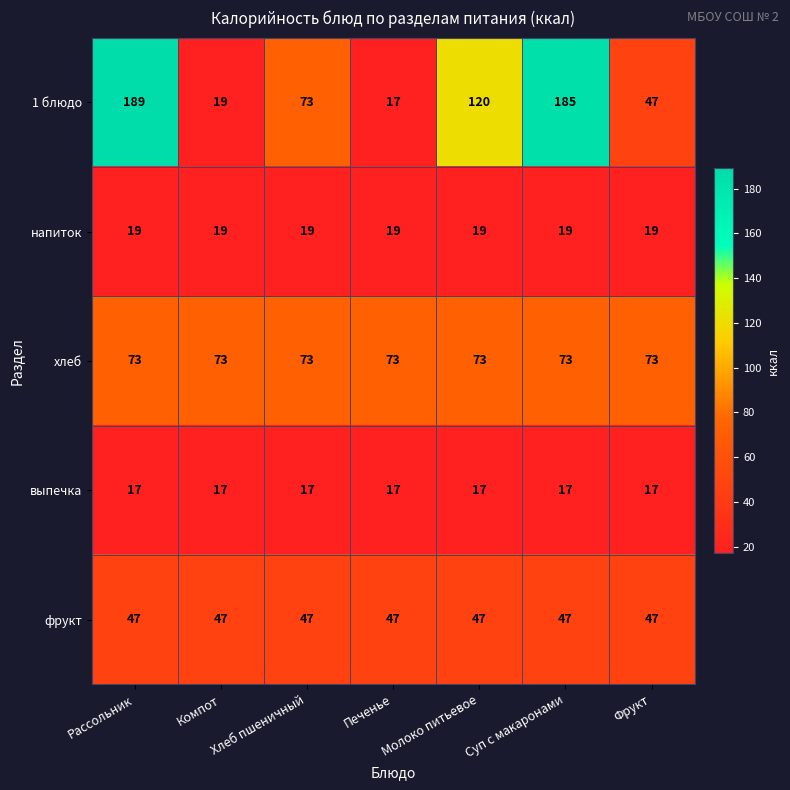

Is the value of фрукт at Молоко питьевое greater than the value of выпечка at Суп с макаронами?

Yes